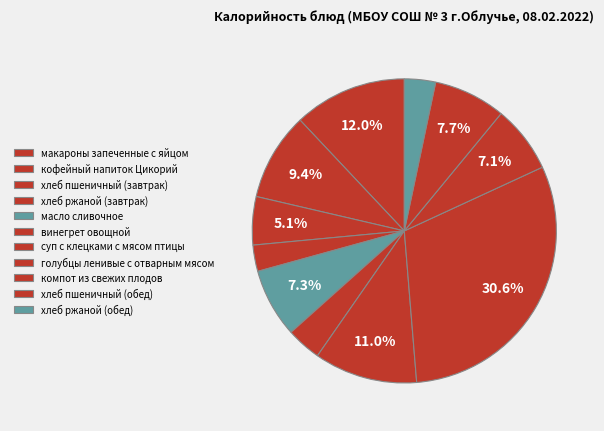

To the nearest percent, what is the average slice percentage?

9%